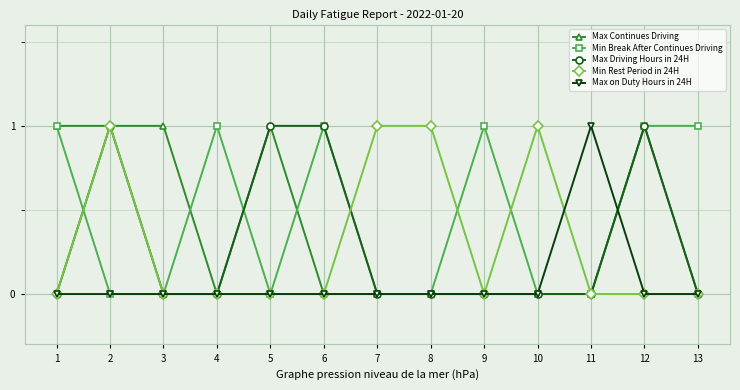

How many lines are shown in the chart?

5